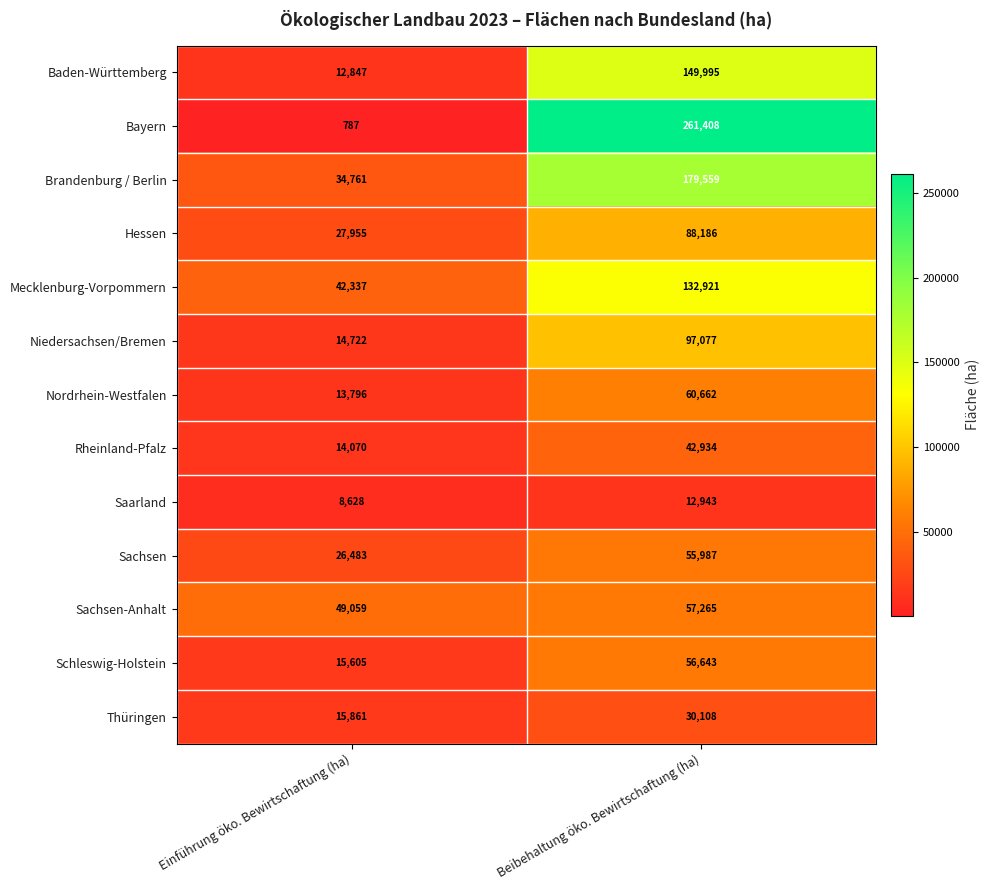

What is the greatest value displayed?

261408